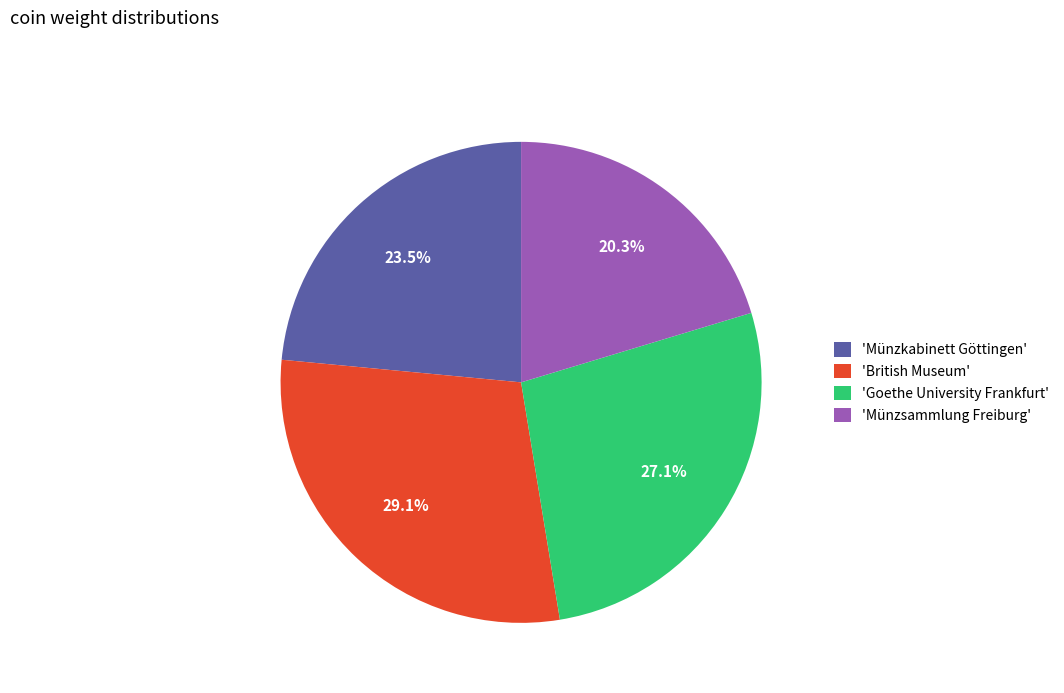

How much of the chart is everything except 'British Museum'?

70.9%